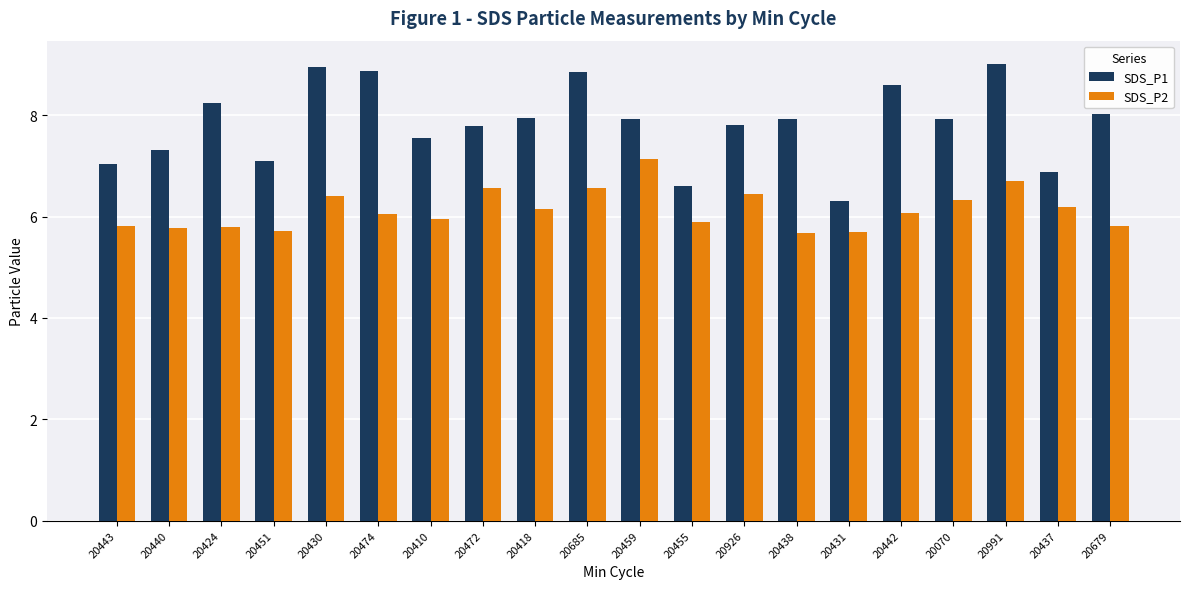

Read the SDS_P2 value at 20685.

6.6